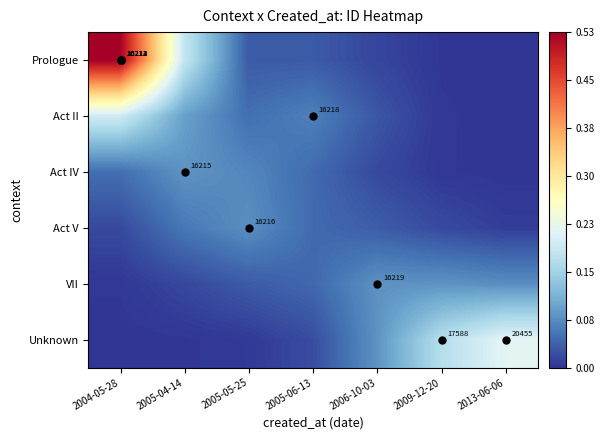

Which series has the widest spread of values?

Prologue